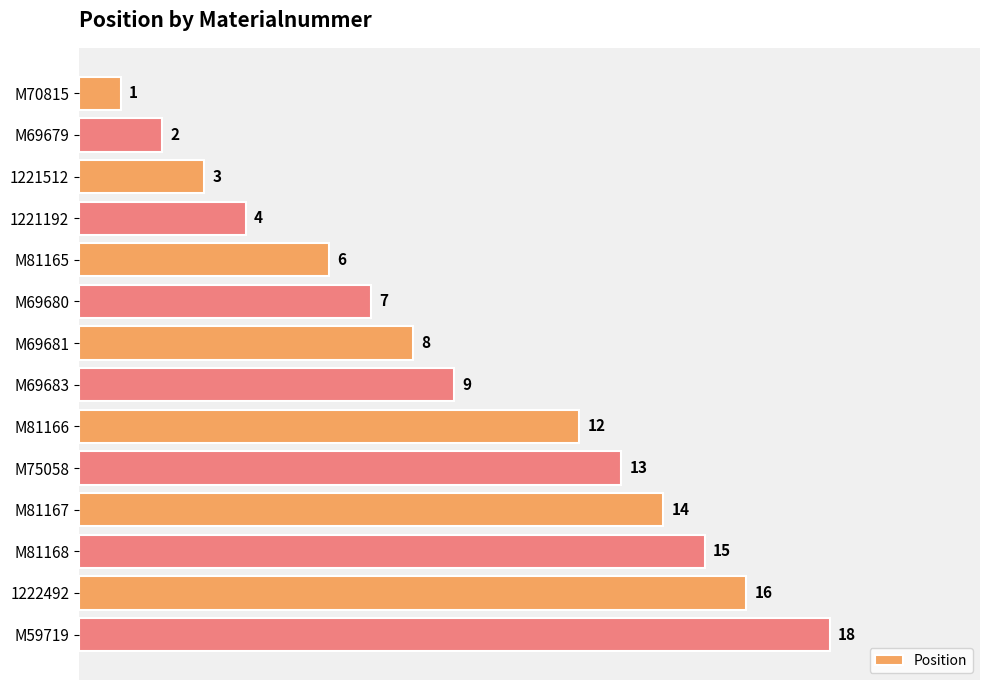

What is the label of the 1st bar from the bottom?

M59719